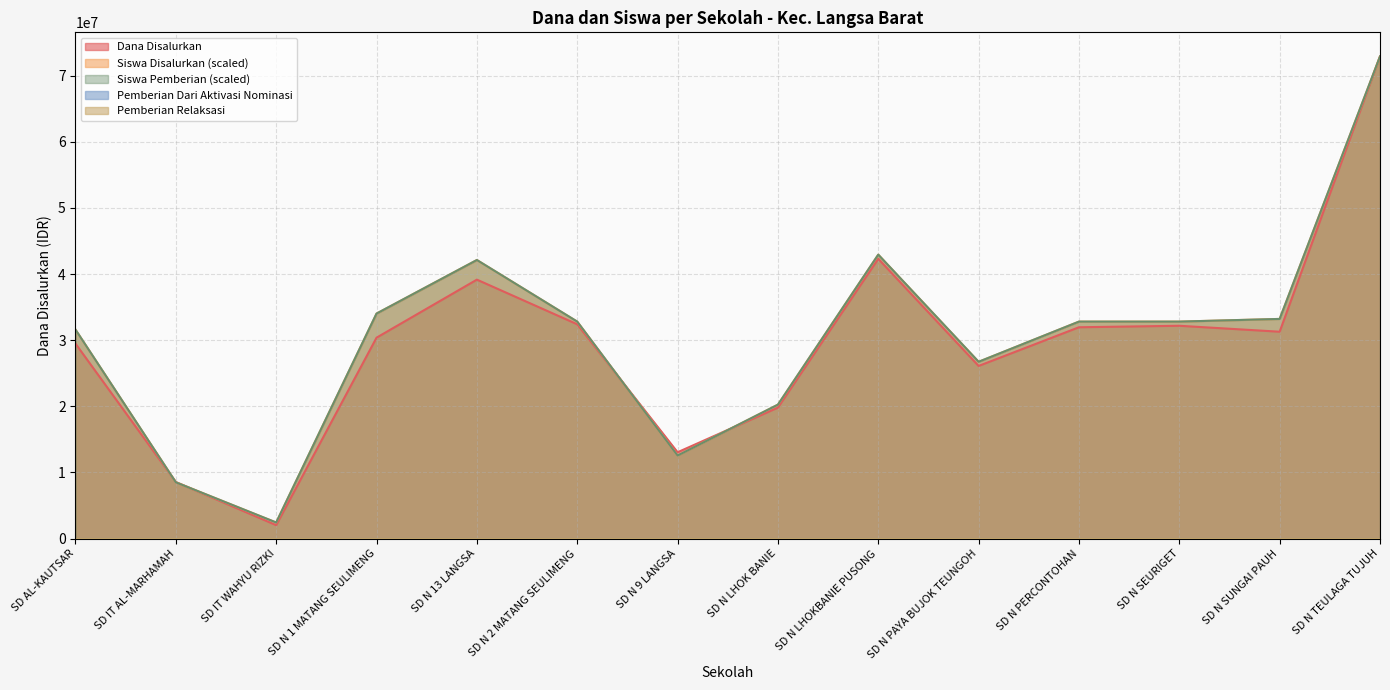

At which category does Siswa Pemberian reach its first local valley?

SD IT WAHYU RIZKI